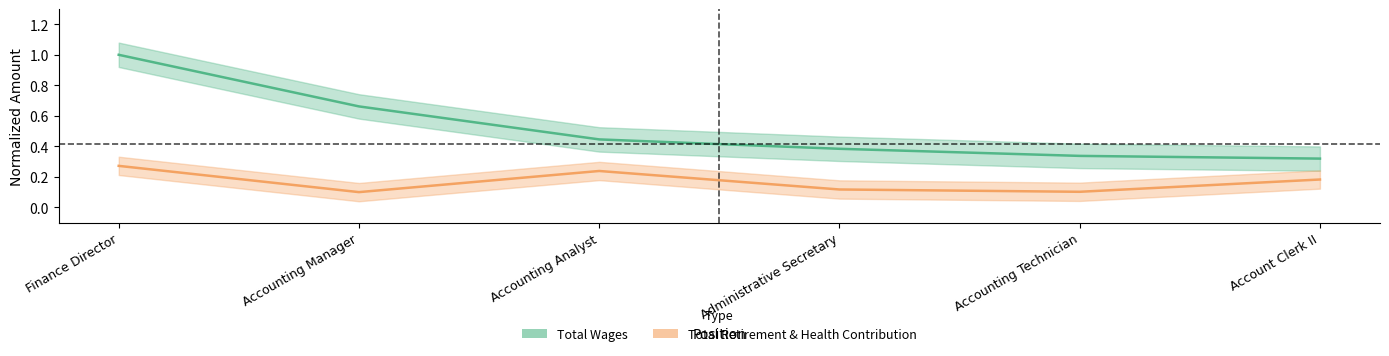

True or false: Total Retirement & Health Contribution has a value of 0.1 at Account Clerk II.

False